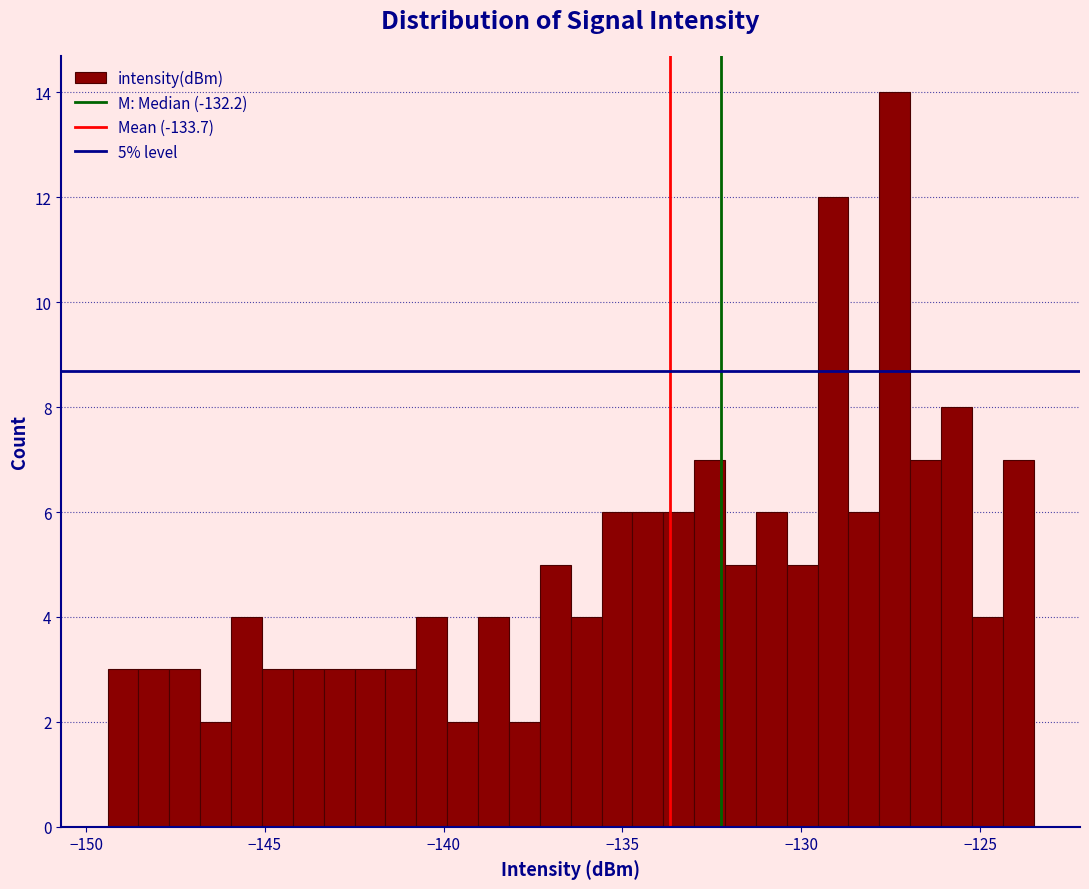

Around what value on the x-axis is the tallest bar? Give the approximate position of its centre, as read against the axis.

-127.5